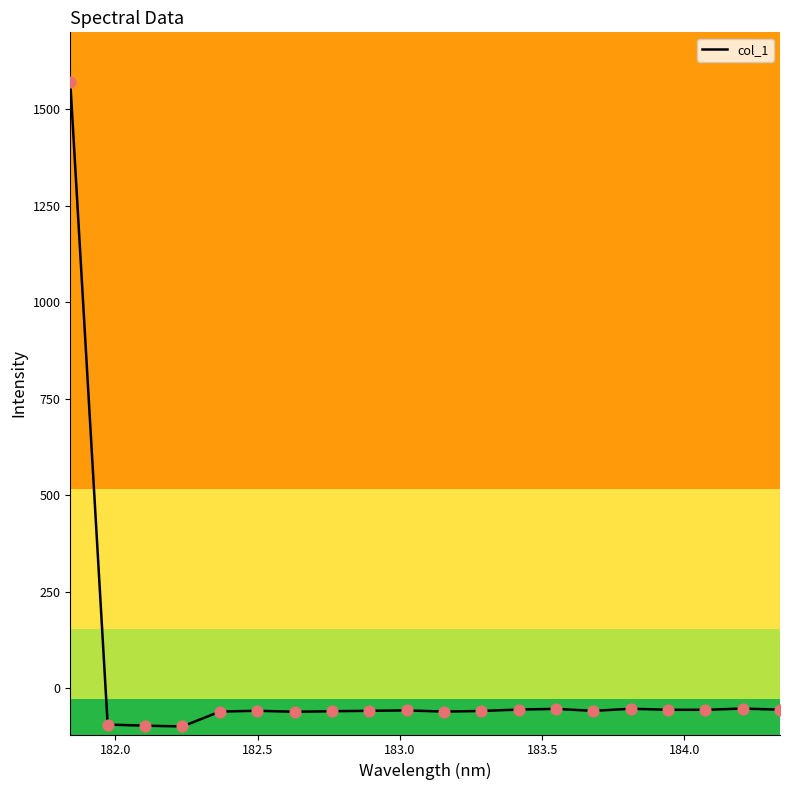

What is the minimum value shown in the chart?

-99.2